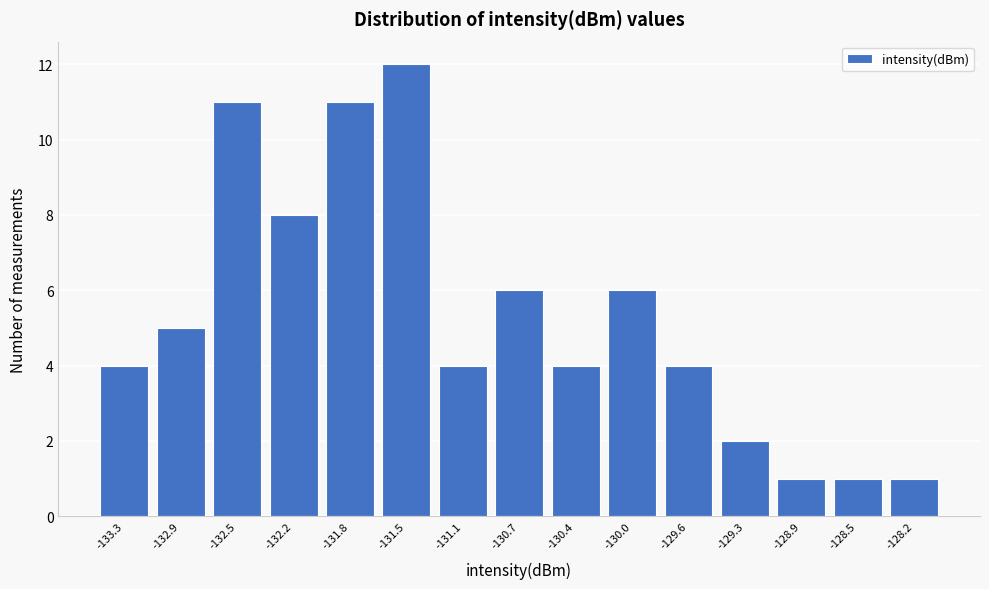

Reading right to left, what are all the values shown in this chart?

-128.2=1	-128.5=1	-128.9=1	-129.3=2	-129.6=4	-130.0=6	-130.4=4	-130.7=6	-131.1=4	-131.5=12	-131.8=11	-132.2=8	-132.5=11	-132.9=5	-133.3=4